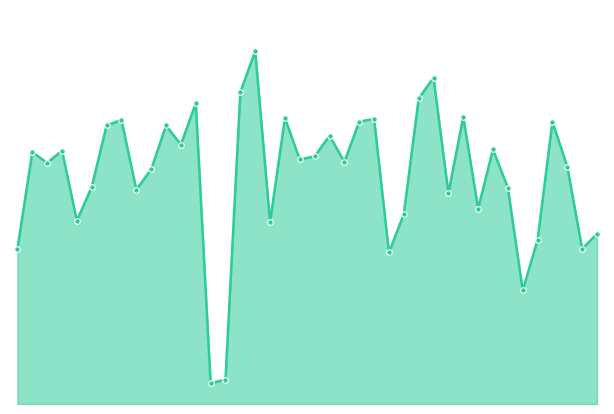

What is the difference between the values at 13 and 36?

12.6